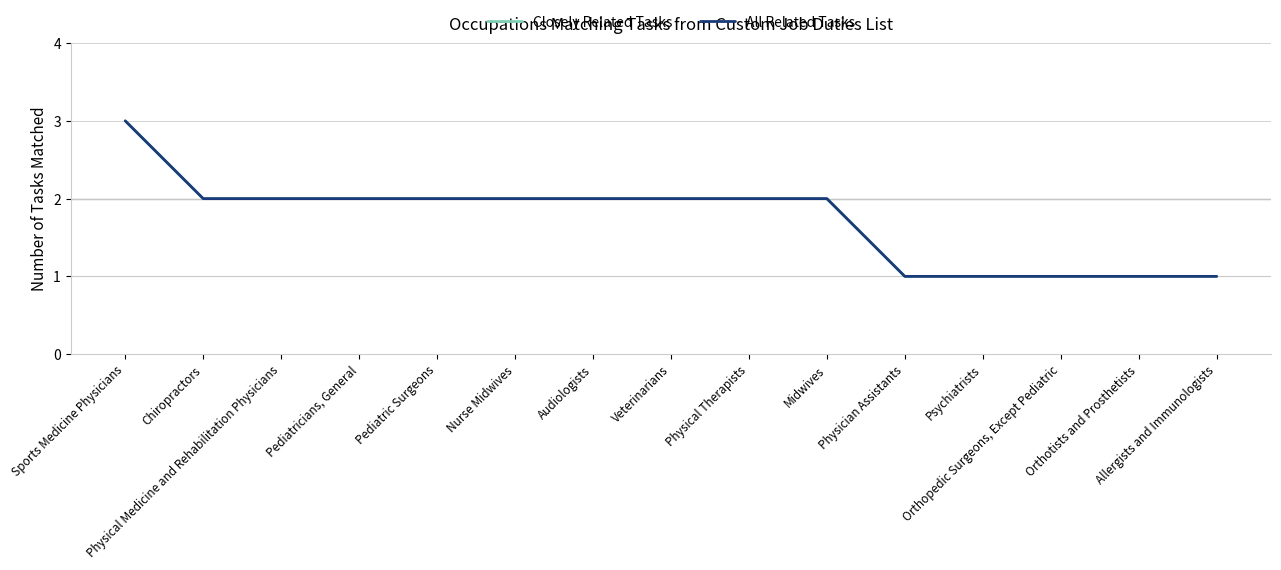

What is the label of the 7th point from the right?

Physical Therapists